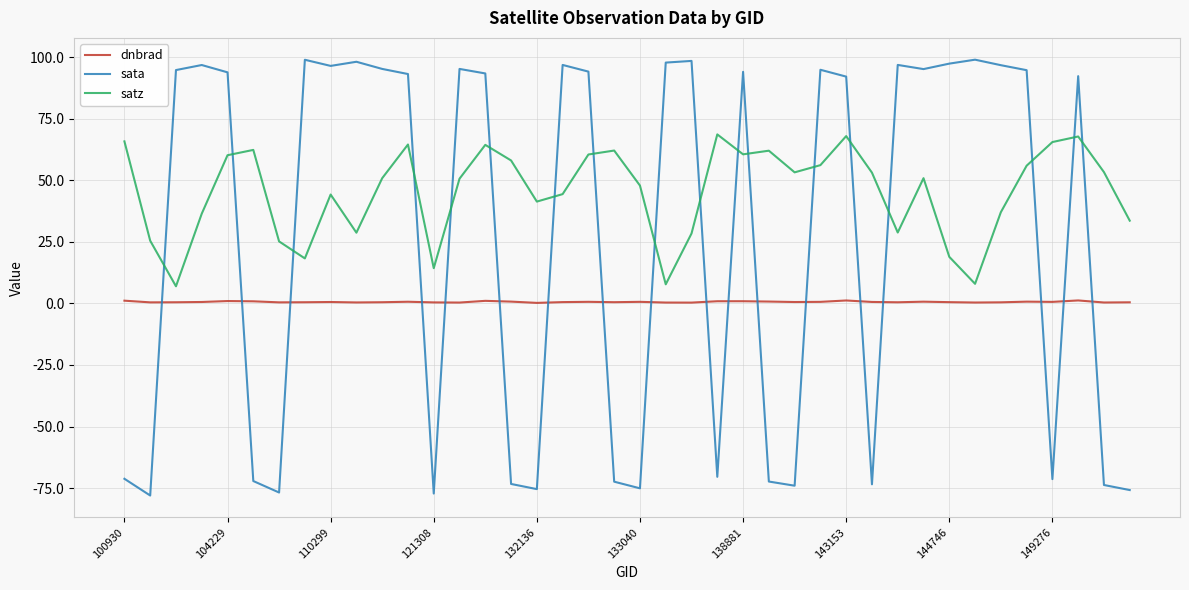

What is the lowest value of the sata series?

-78.0